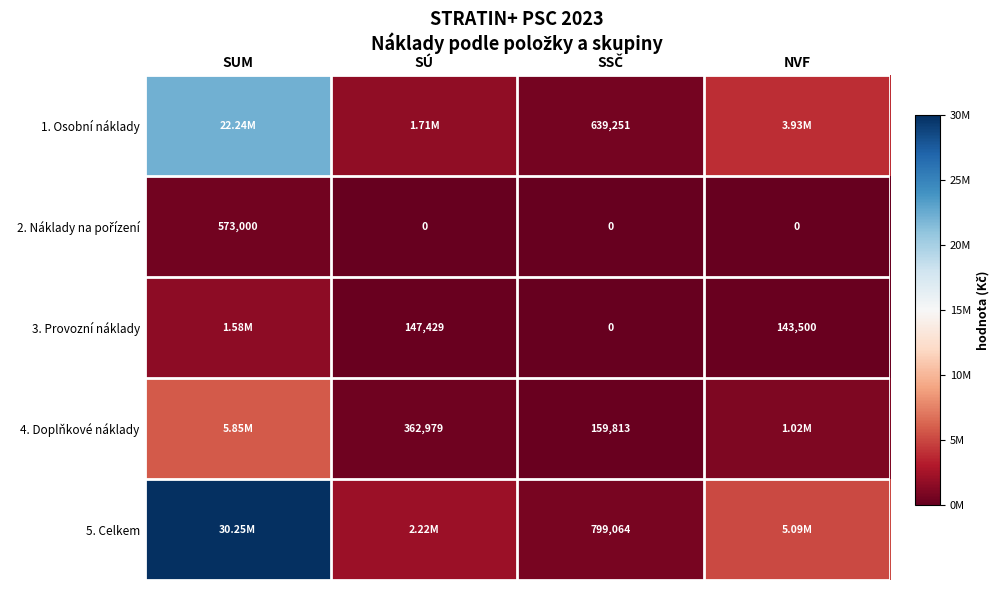

Is it true that 3. Provozní náklady equals 143500.0 at NVF?

True